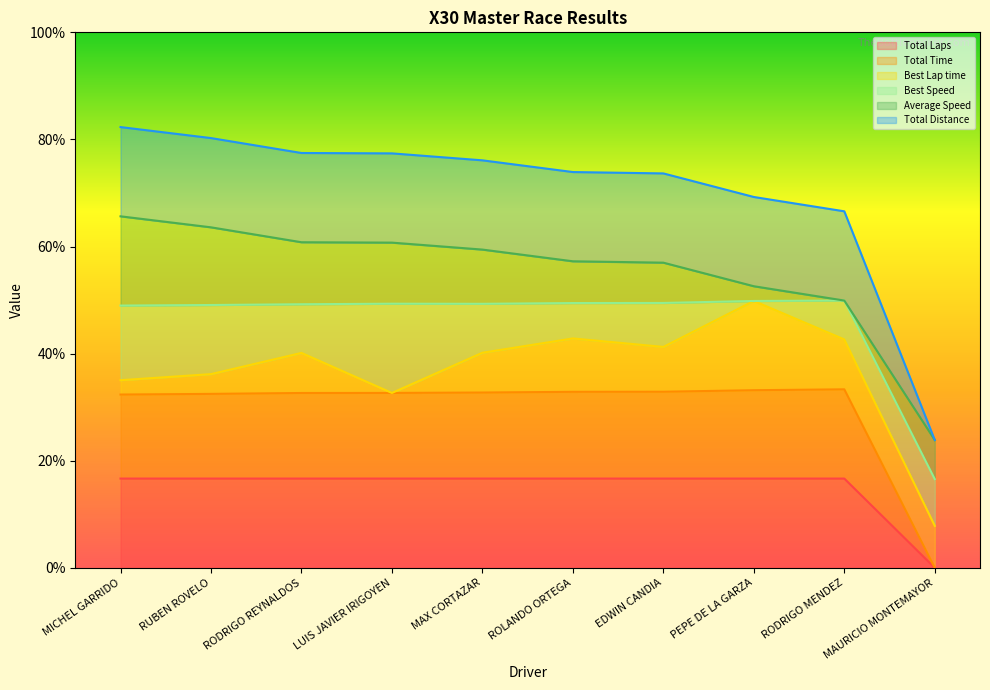

Between MAURICIO MONTEMAYOR and PEPE DE LA GARZA, which is larger?

PEPE DE LA GARZA